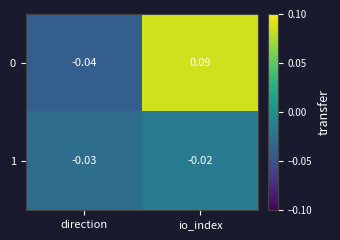

List the labels in order of 0 value, smallest first.

direction, io_index